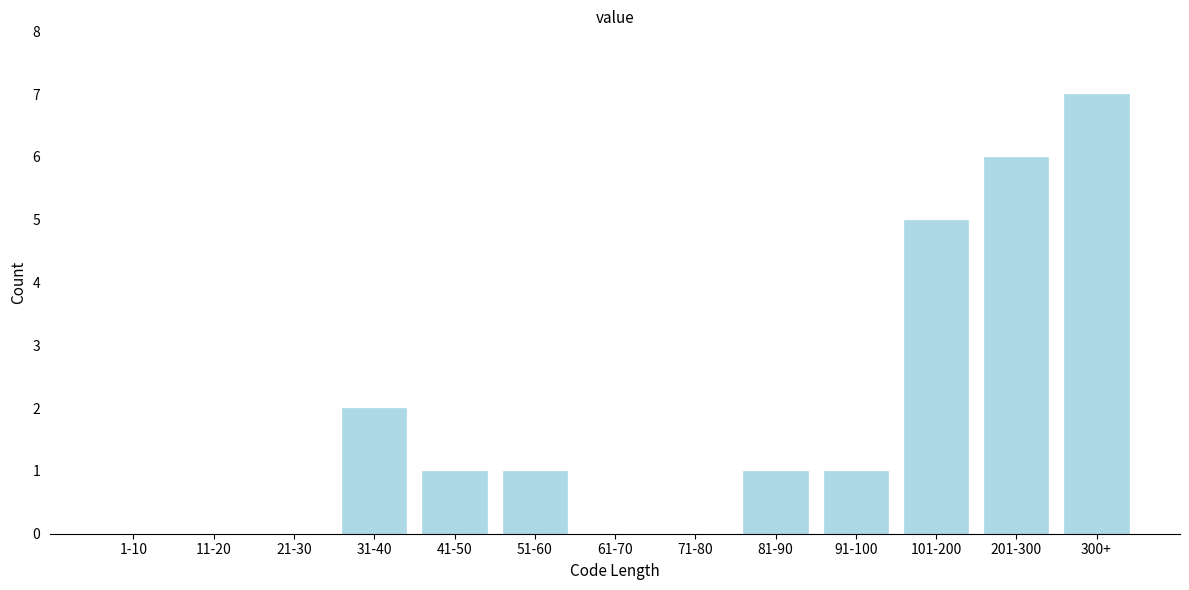

Reading left to right, transcribe all the data shown in this chart.

1-10=0	11-20=0	21-30=0	31-40=2	41-50=1	51-60=1	61-70=0	71-80=0	81-90=1	91-100=1	101-200=5	201-300=6	300+=7